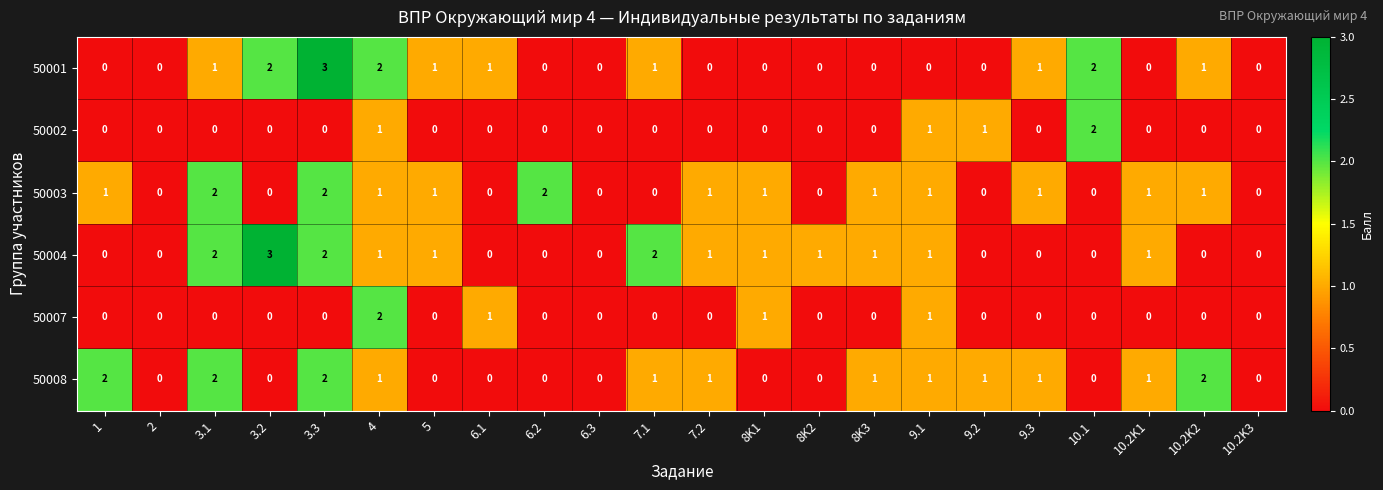

The 50007 series shows -1 at 8K2. True or false?

False